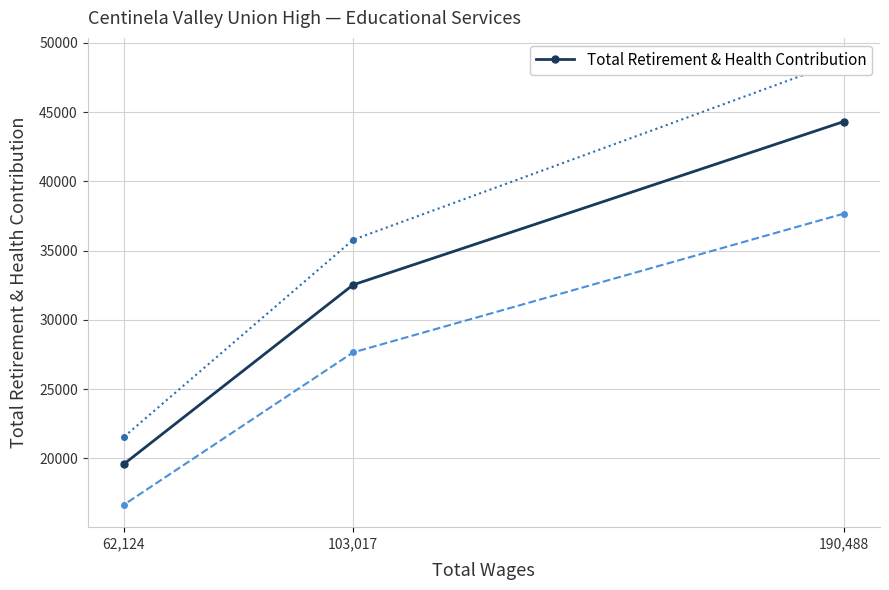

Between 103,017 and 62,124, which is larger?

103,017